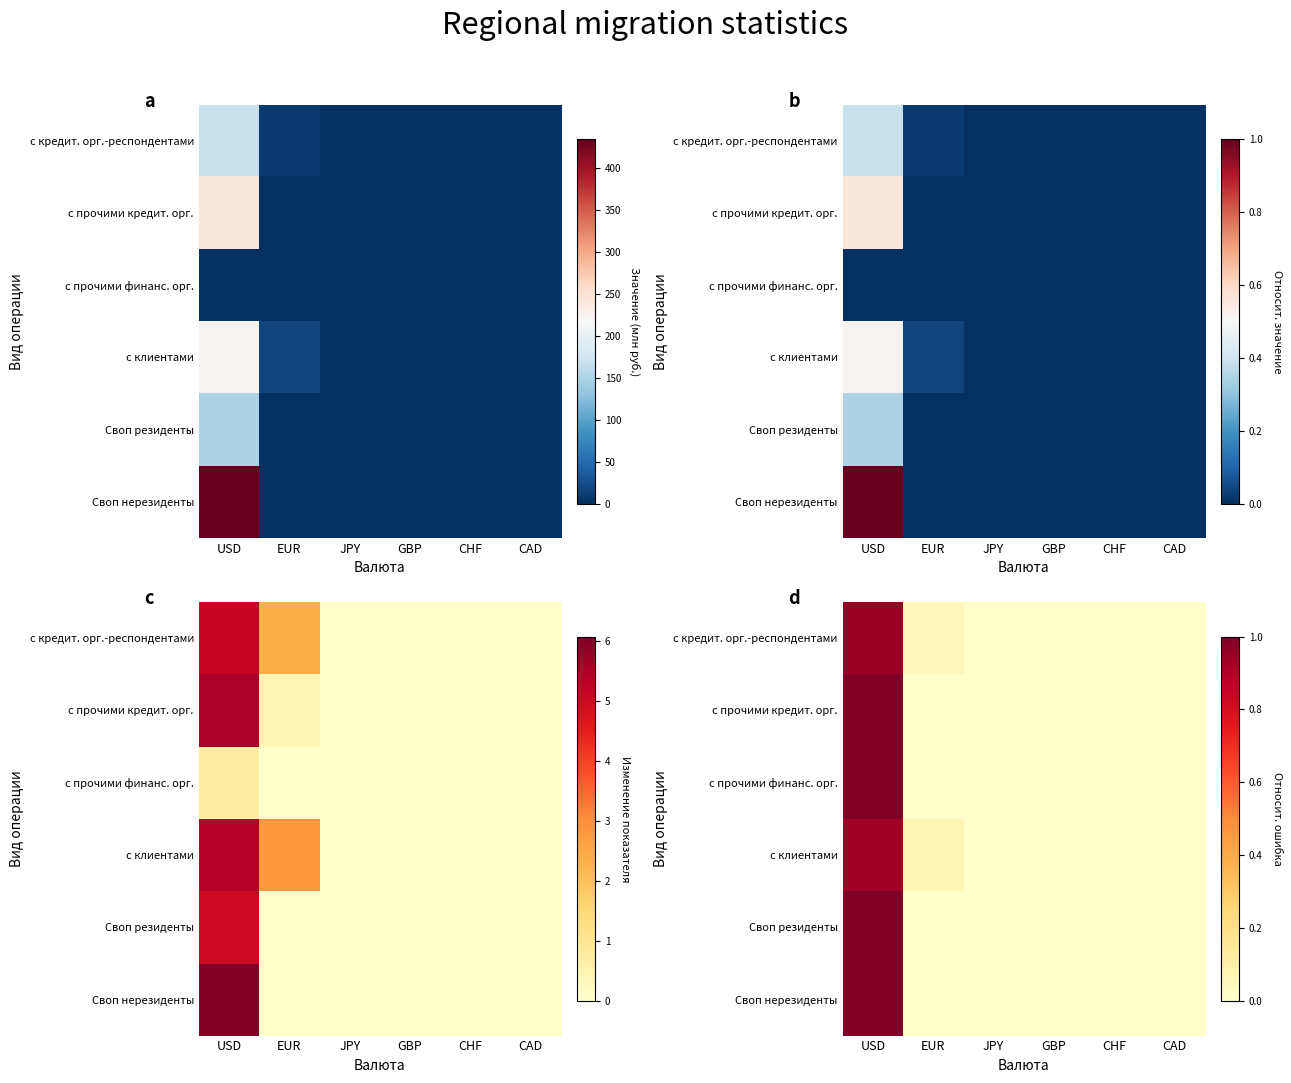

Is it true that с прочими финанс. орг. equals 0.4 at CAD?

False